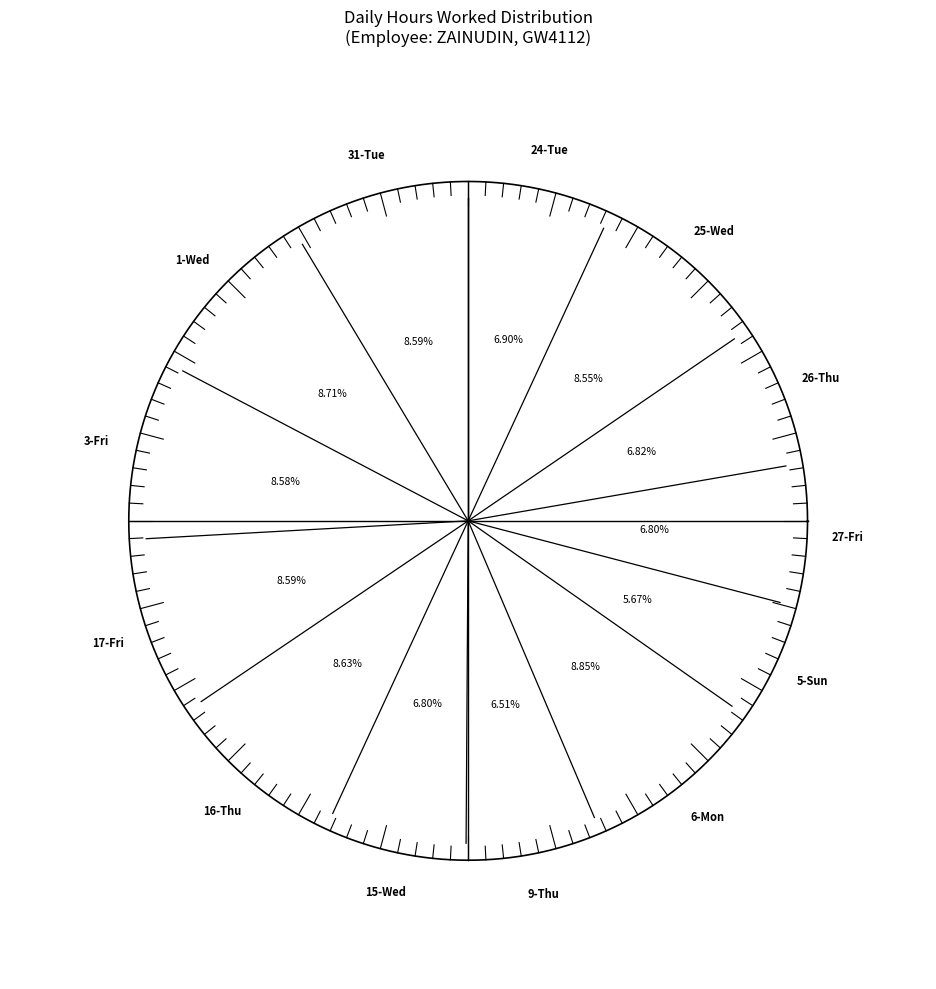

Does 1-Wed account for over 50% of the chart?

No